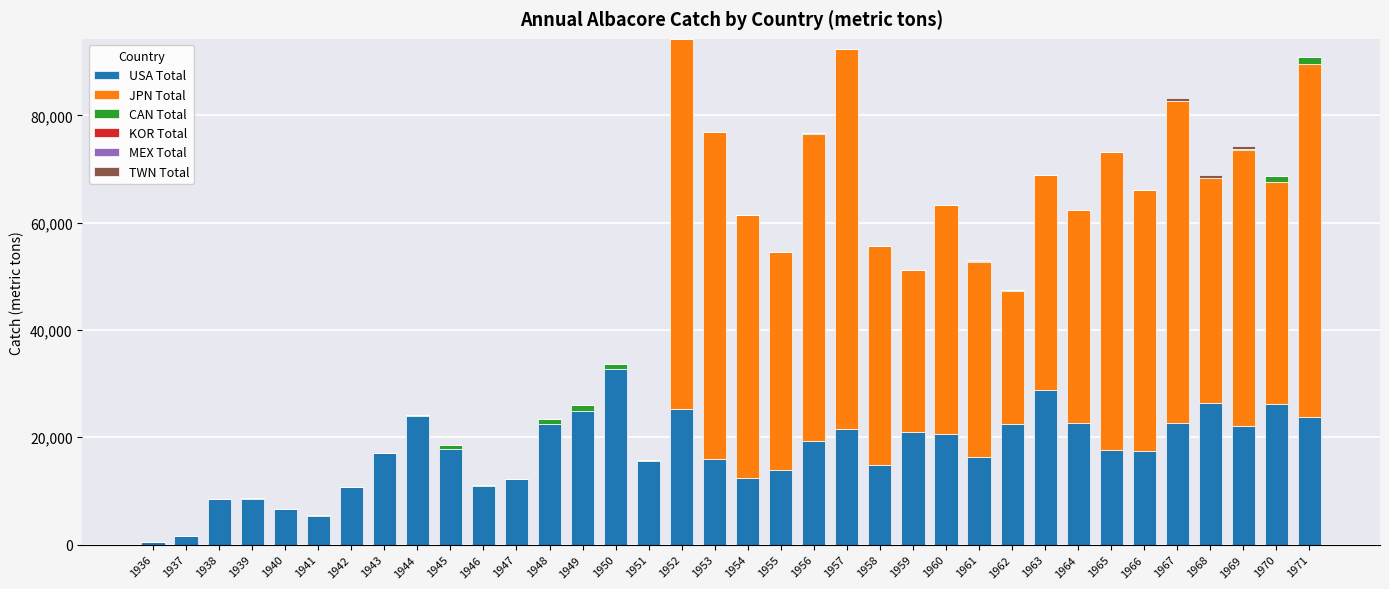

The USA Total series shows 17071 at 1943. True or false?

True